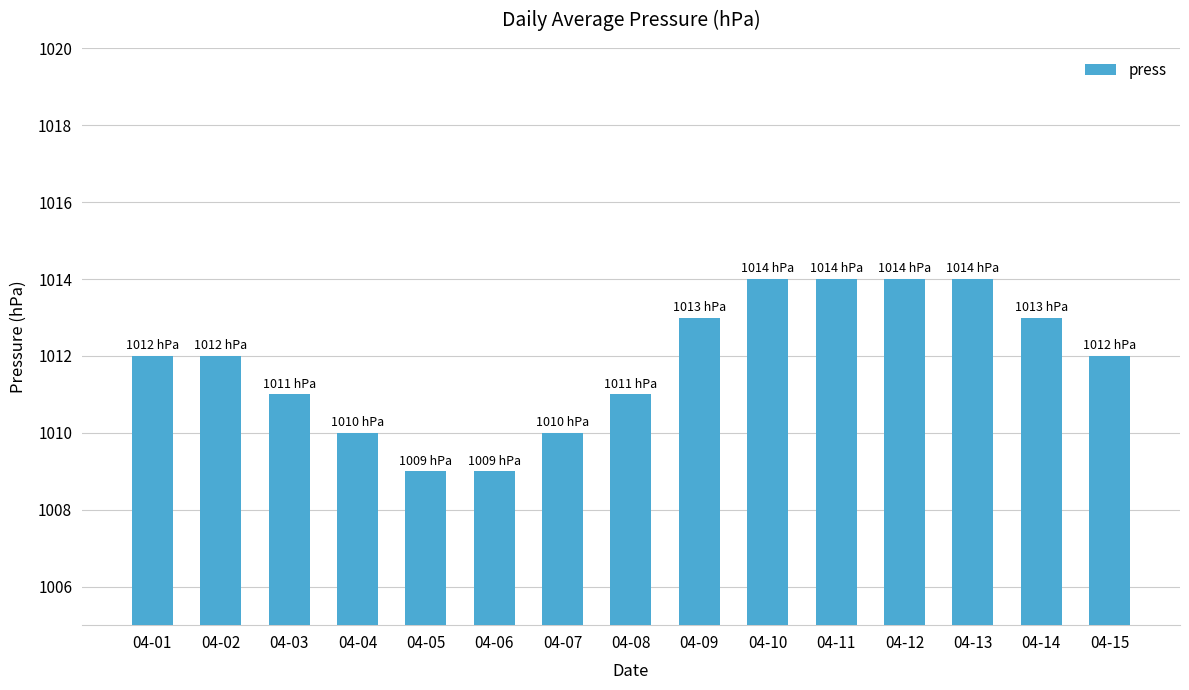

Between 04-07 and 04-06, which is larger?

04-07